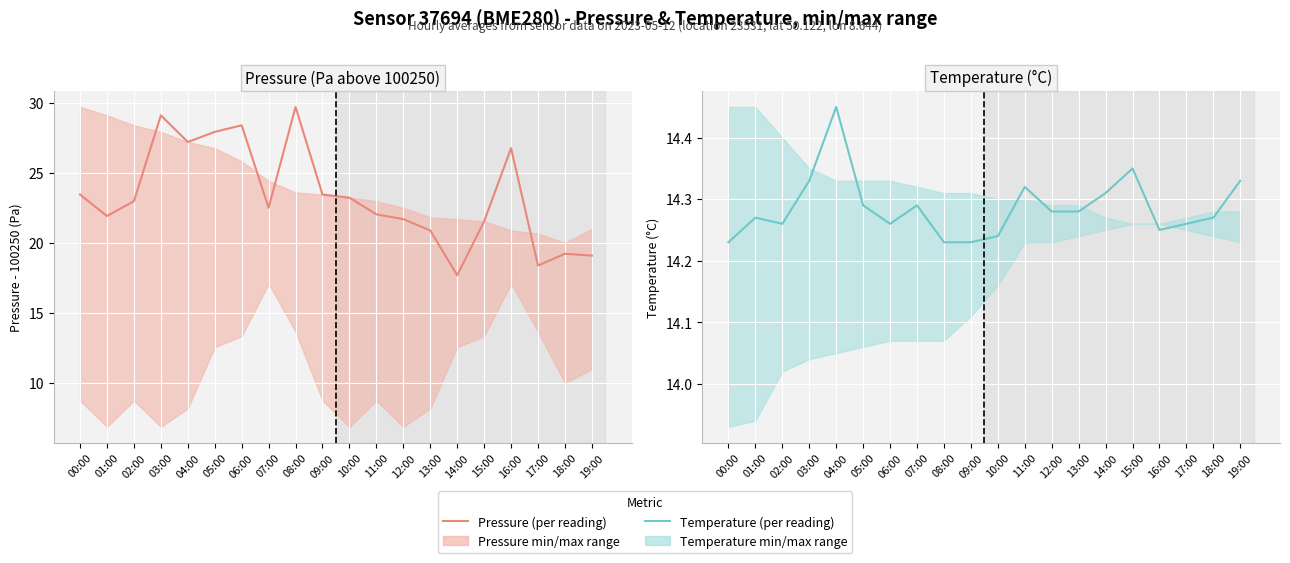

Which category has the lowest value across all series?

00:00